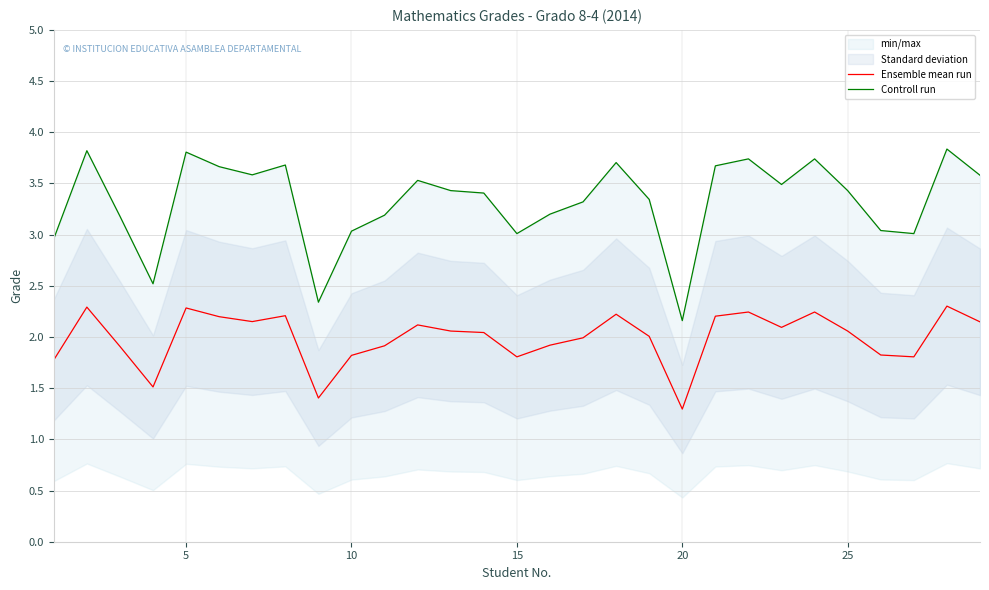

Reading left to right, what are all the values shown in this chart?

Ensemble mean run: 1.8	2.3	1.9	1.5	2.3	2.2	2.2	2.2	1.4	1.8	1.9	2.1	2.1	2.0	1.8	1.9	2.0	2.2	2.0	1.3	2.2	2.2	2.1	2.2	2.1	1.8	1.8	2.3	2.1
Controll run: 3.0	3.8	3.2	2.5	3.8	3.7	3.6	3.7	2.3	3.0	3.2	3.5	3.4	3.4	3.0	3.2	3.3	3.7	3.3	2.2	3.7	3.7	3.5	3.7	3.4	3.0	3.0	3.8	3.6